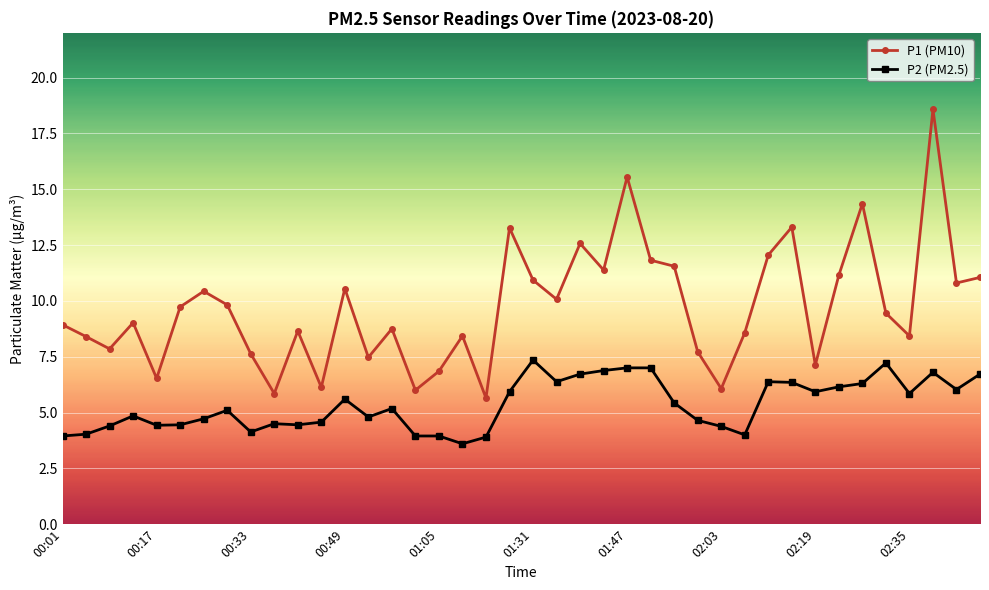

Which series has the largest total across all categories?

P1 (PM10)